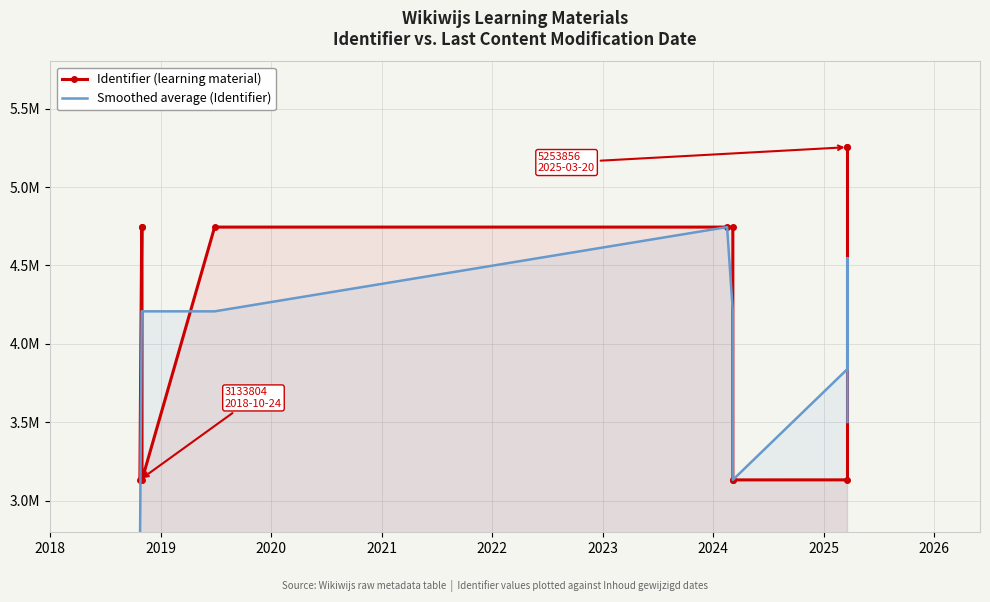

What is the value of the Smoothed average (Identifier) point at the 1st from the left?

2626153.0